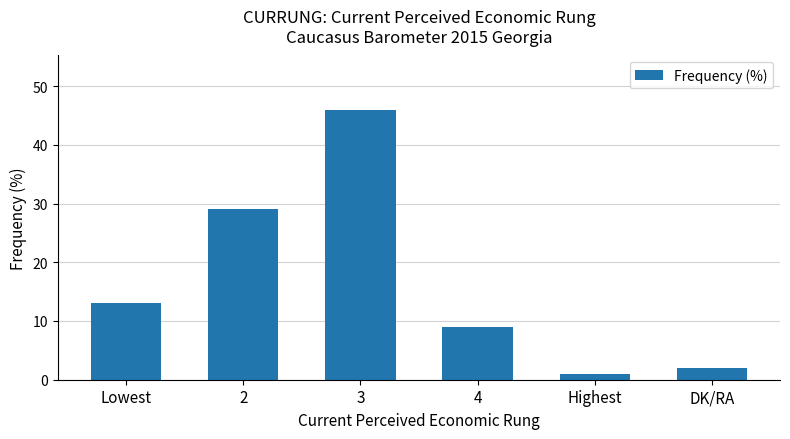

What is the minimum value shown in the chart?

1